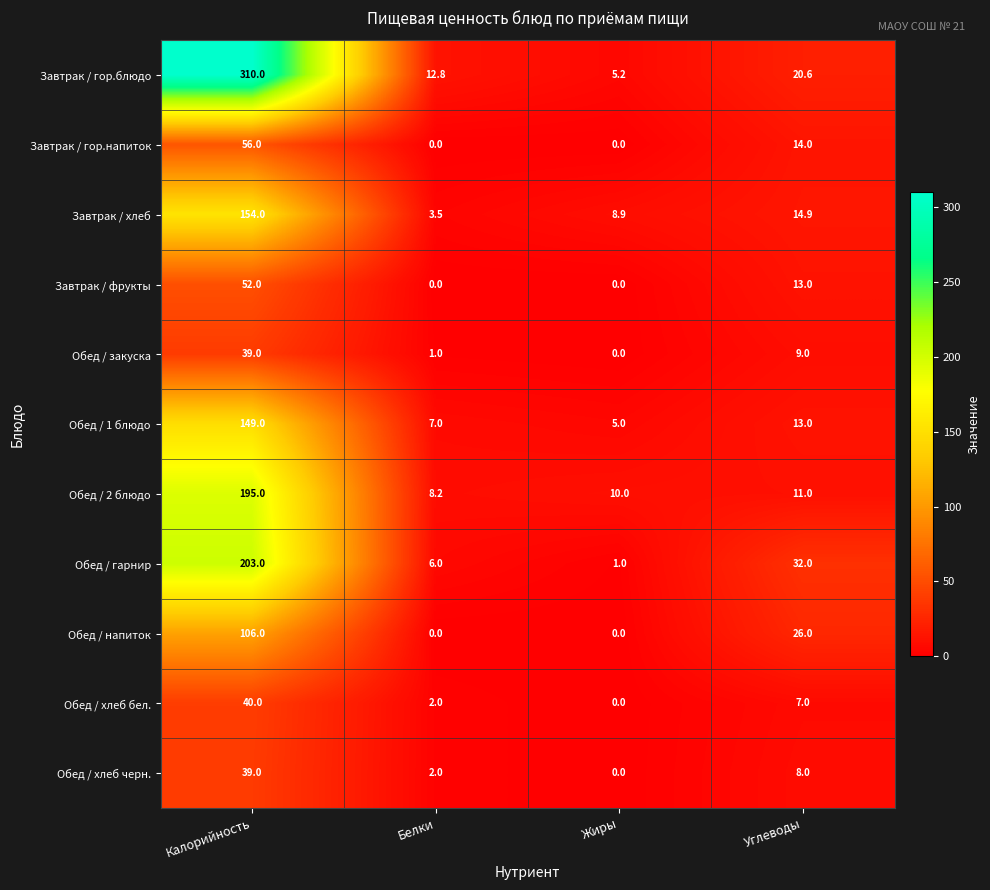

At which category does the chart reach its peak across all series?

Калорийность